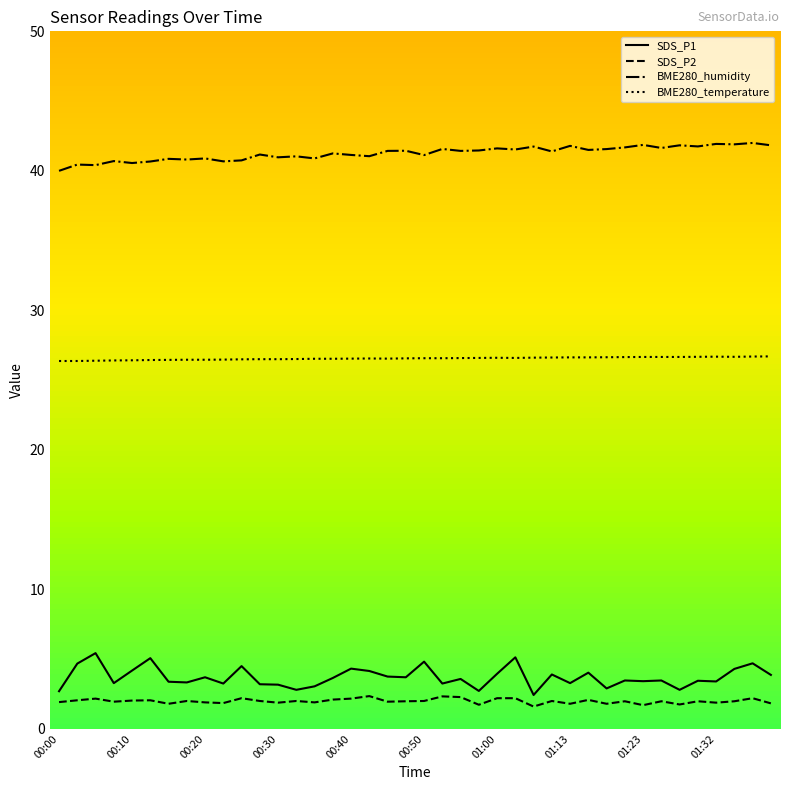

List the series in order of their peak value, lowest first.

SDS_P2, SDS_P1, BME280_temperature, BME280_humidity